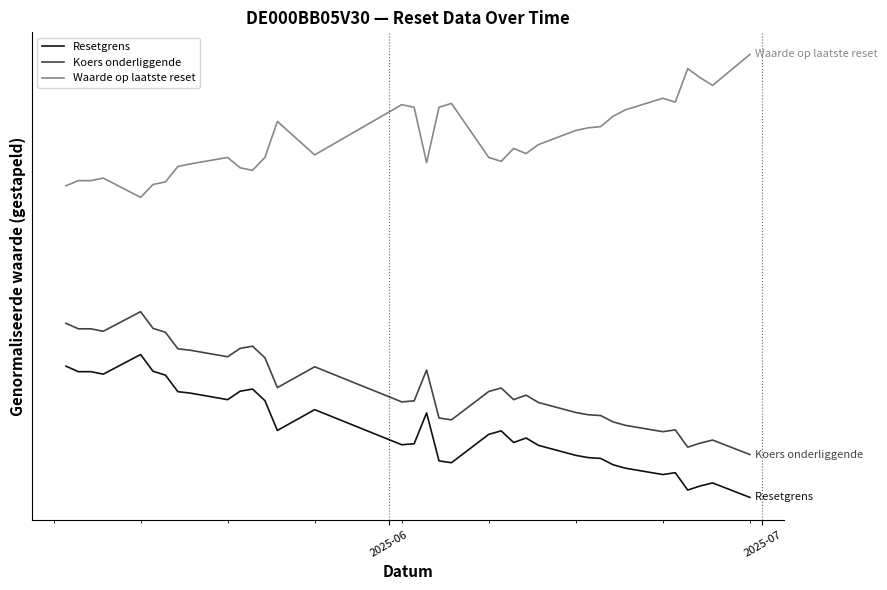

What is the average value of the Resetgrens series?

0.5